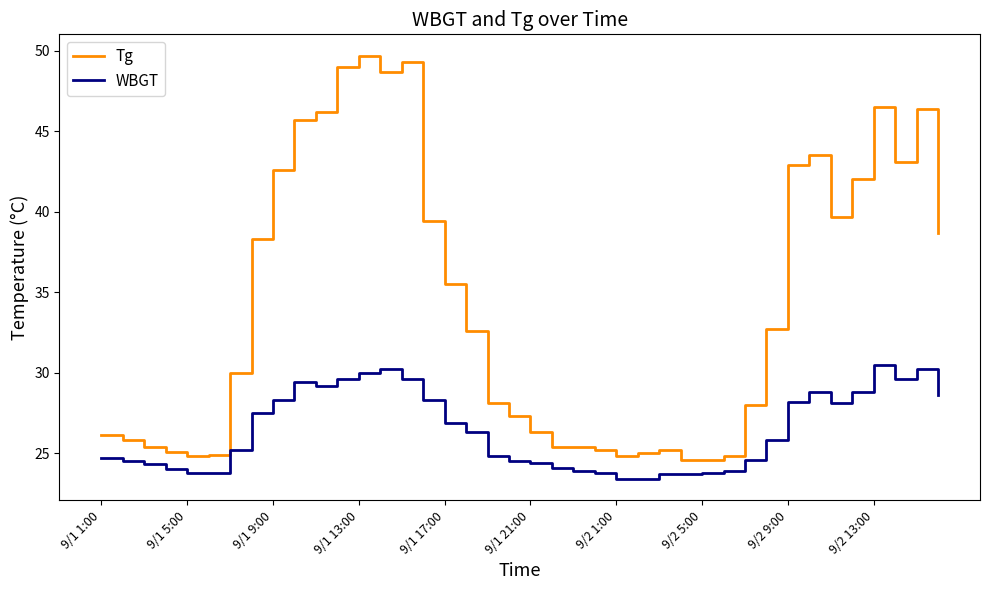

What is the greatest value displayed?

49.7